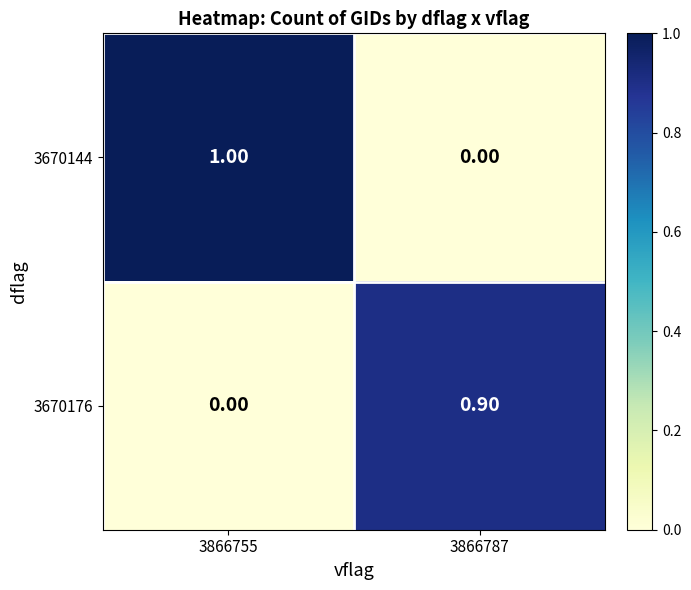

Between 3866755 and 3866787, which series saw the biggest shift?

3670144